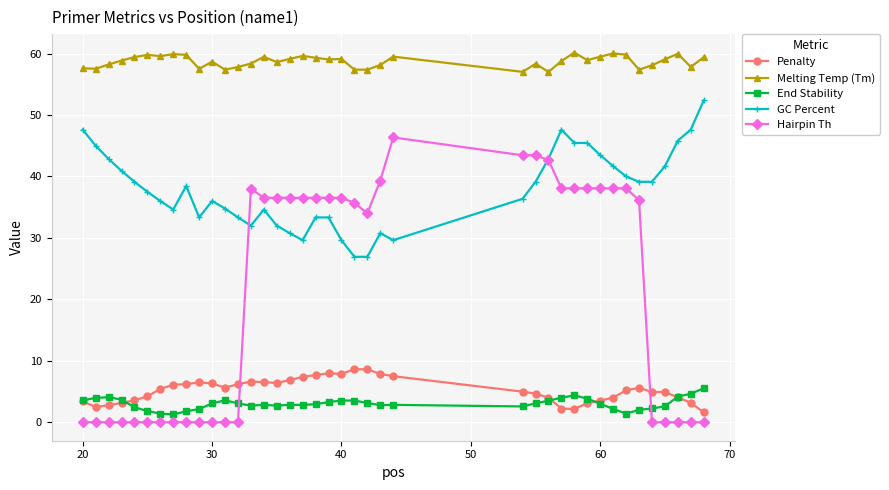

At how many categories does at least one series exceed 6?

40